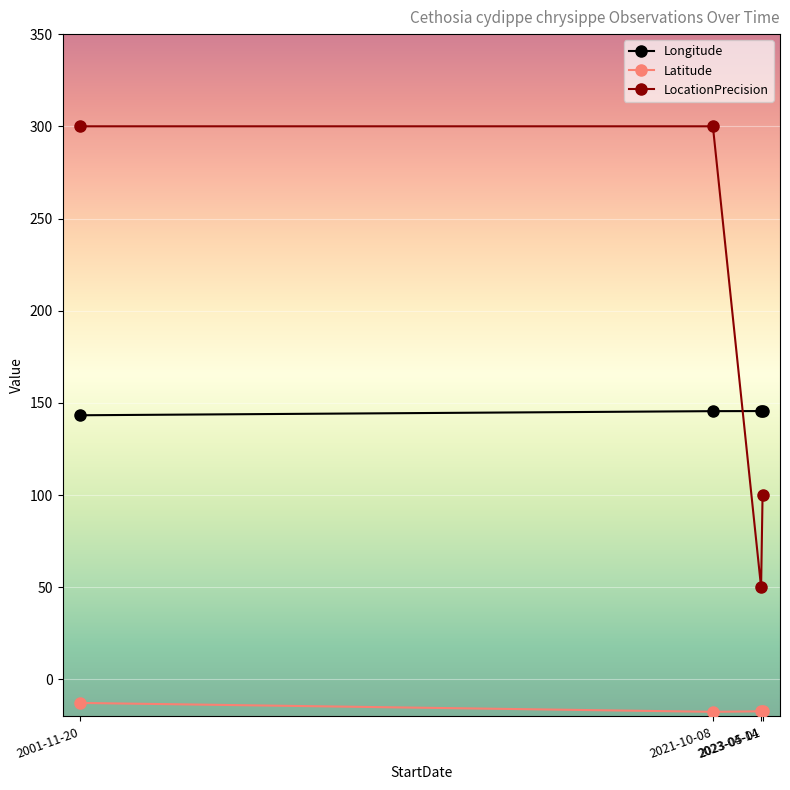

True or false: Latitude has more than 1 points higher than both neighbors.

False